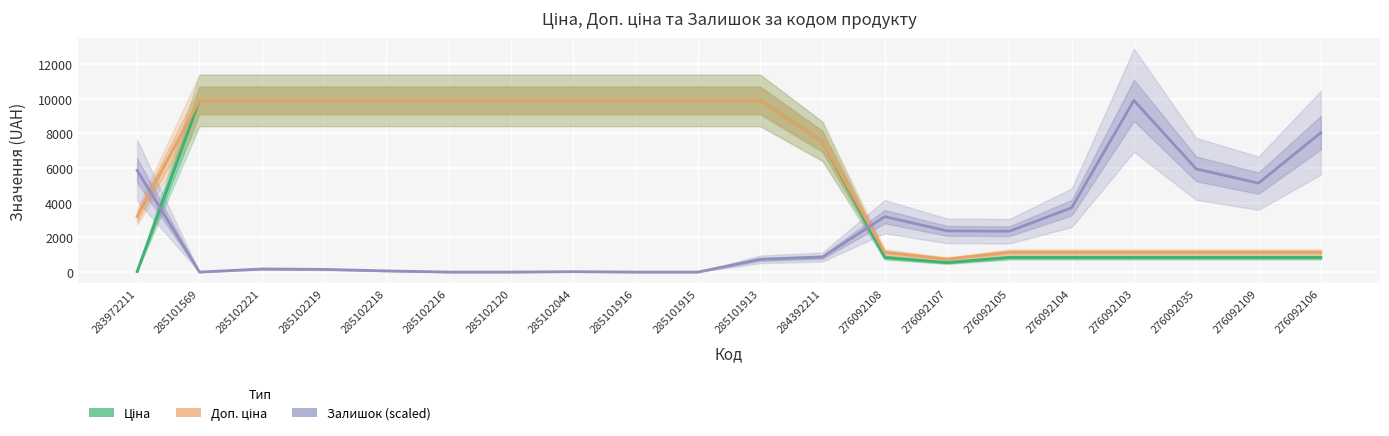

What is the approximate value of Залишок (scaled) at 285102219?

155.5